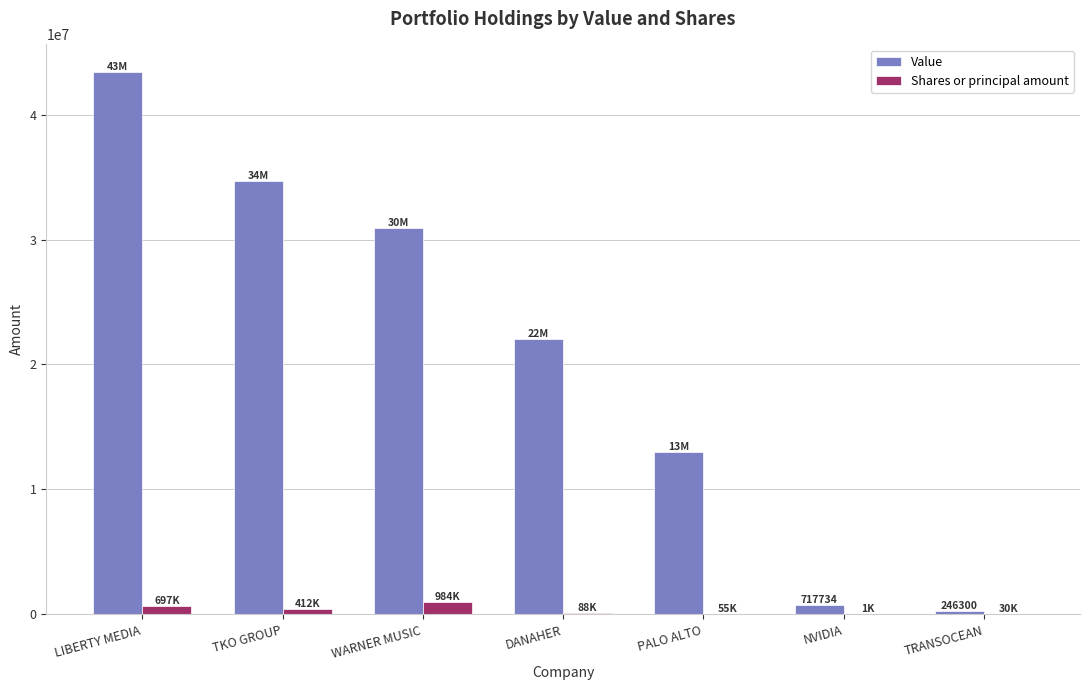

What is the highest value of the Value series?

43436183